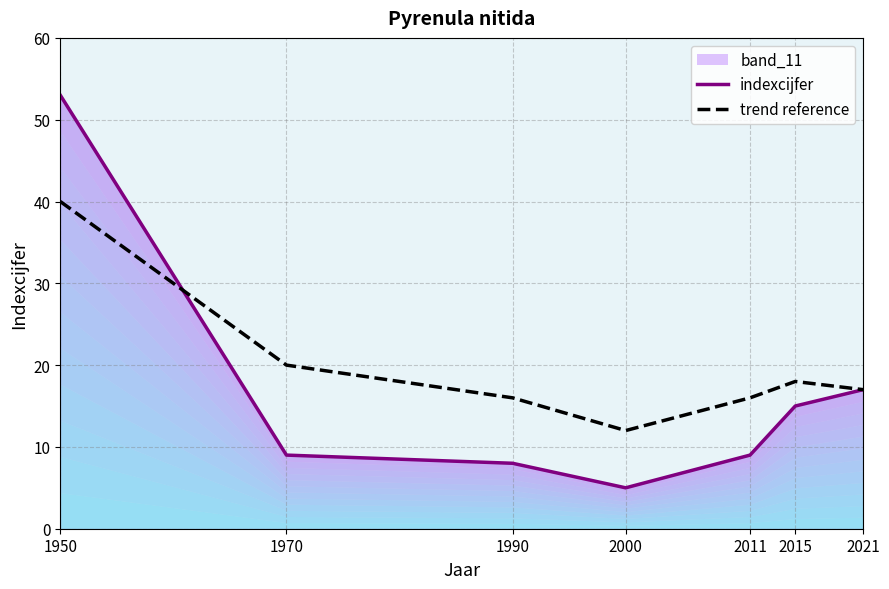

Rank the categories by indexcijfer value from lowest to highest.

2000, 1990, 1970, 2011, 2015, 2021, 1950